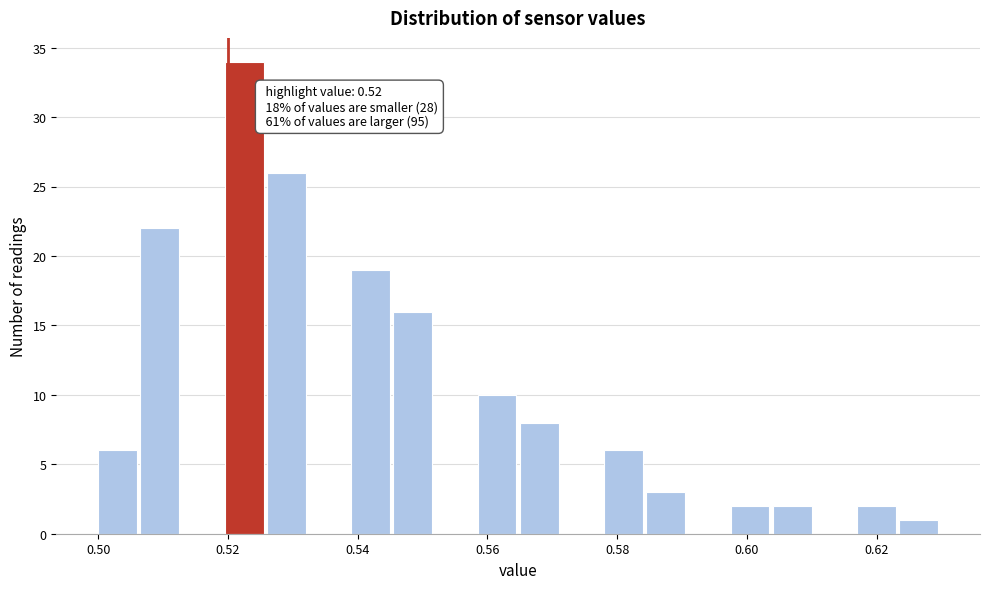

Around what value on the x-axis is the tallest bar? Give the approximate position of its centre, as read against the axis.

0.522